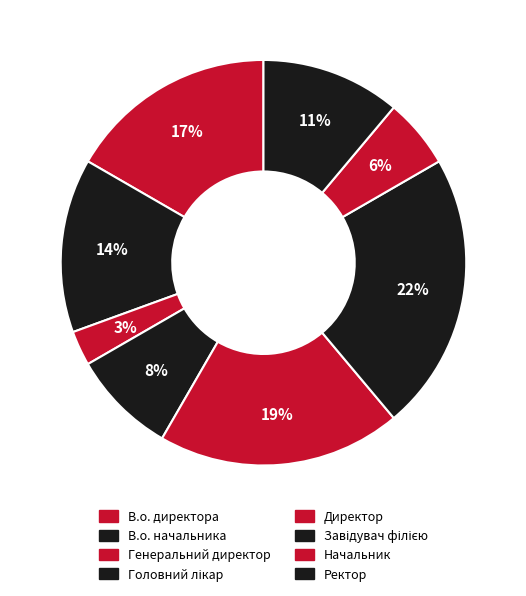

Count the number of slices in the pie.

8